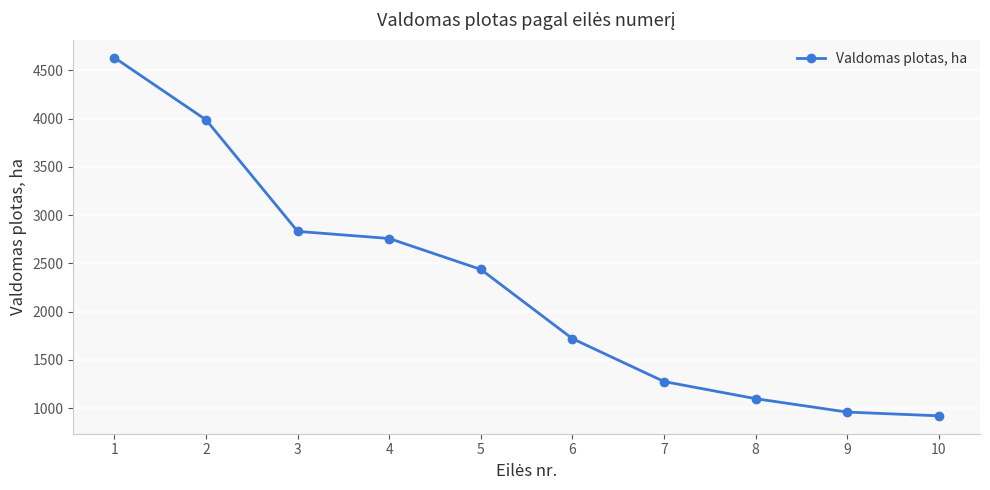

What is the difference between the values at 6 and 5?

716.9